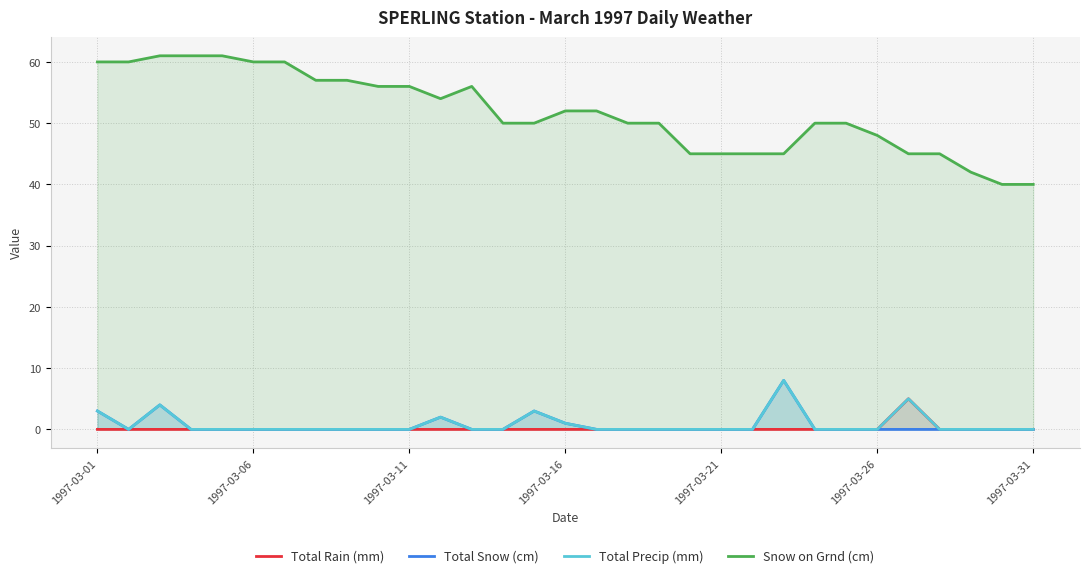

What position from the left is 19?

20